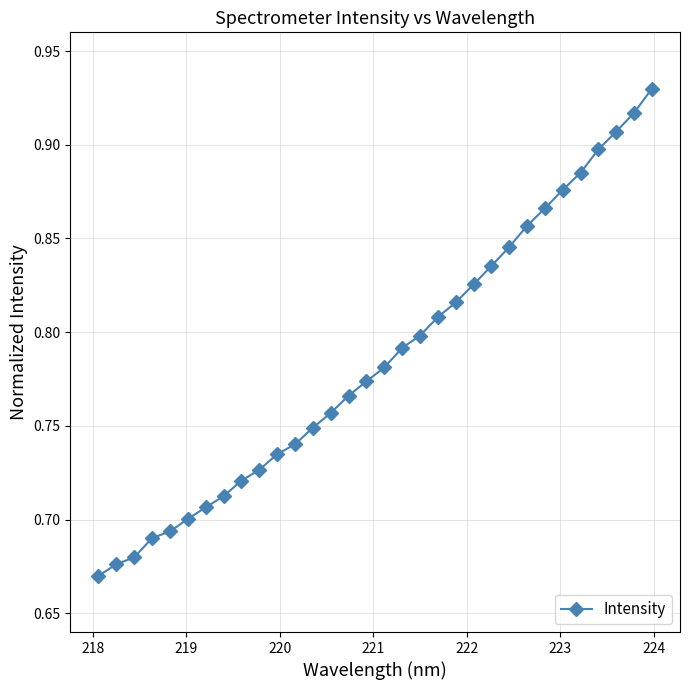

How many values are between 0 and 1?

32